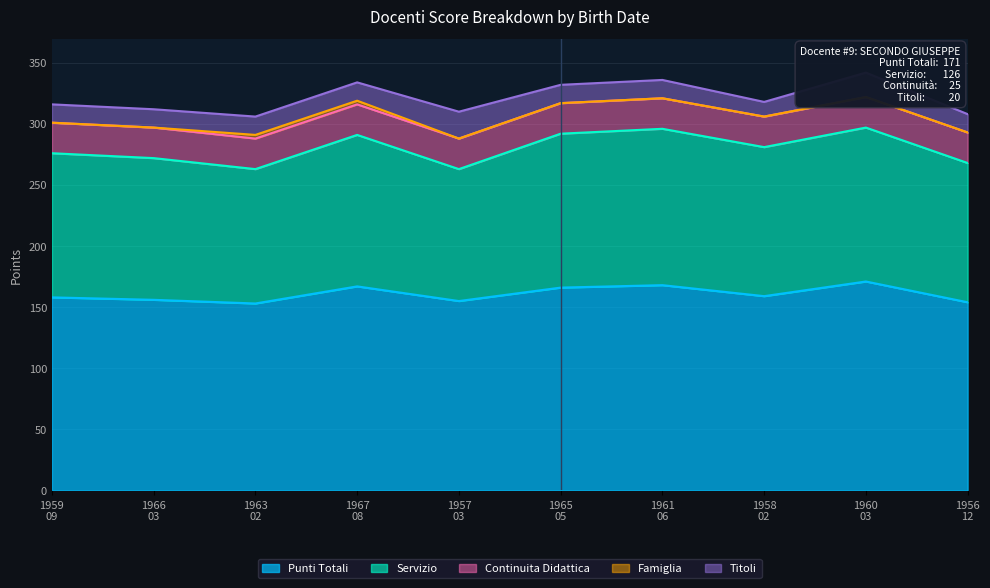

What is the difference between the maximum and minimum values in the Famiglia series?

3